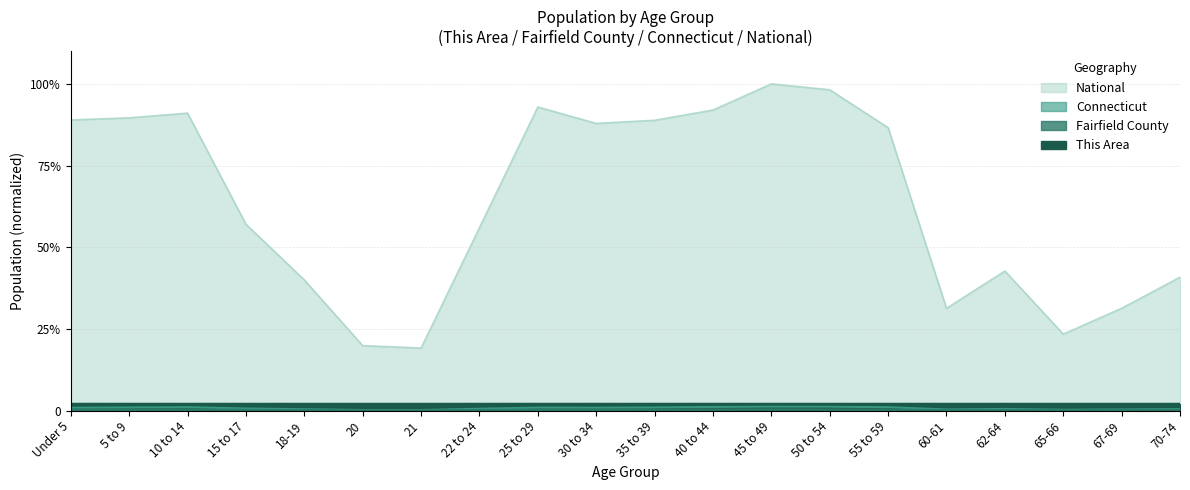

What are all the series names shown in the legend?

This Area, Fairfield County, Connecticut, National